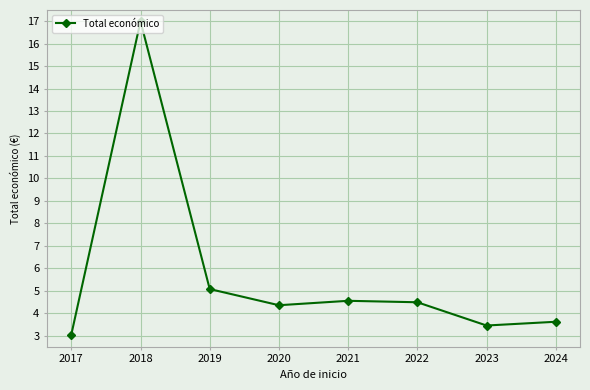

Approximately how many times larger is the value at 2023 compared to 2019?

0.7